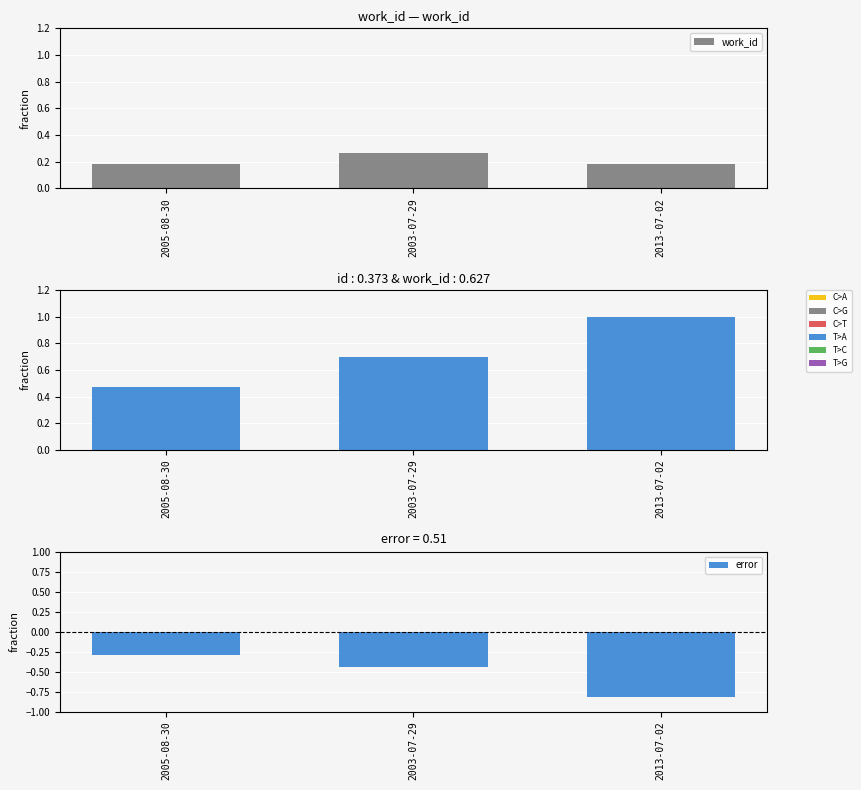

What is the label of the 3rd bar from the right?

2005-08-30